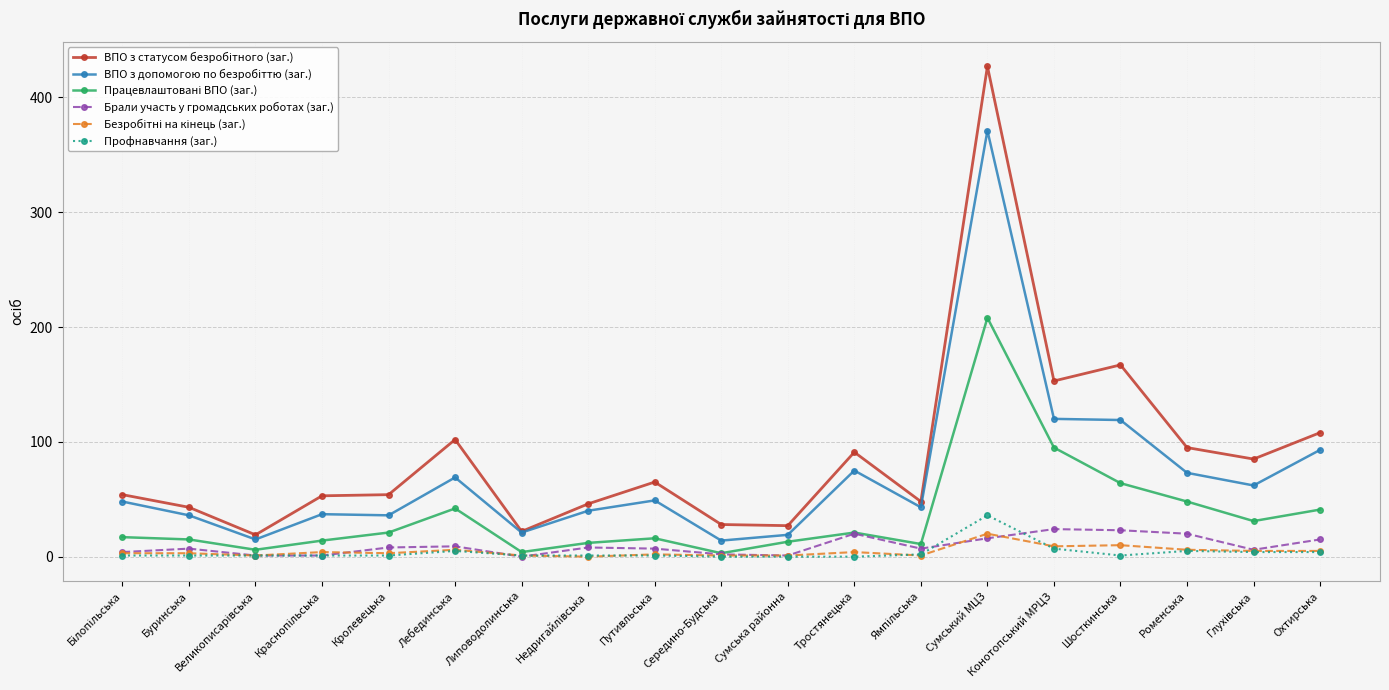

What is the total value across all series at Сумський МЦЗ?

1078